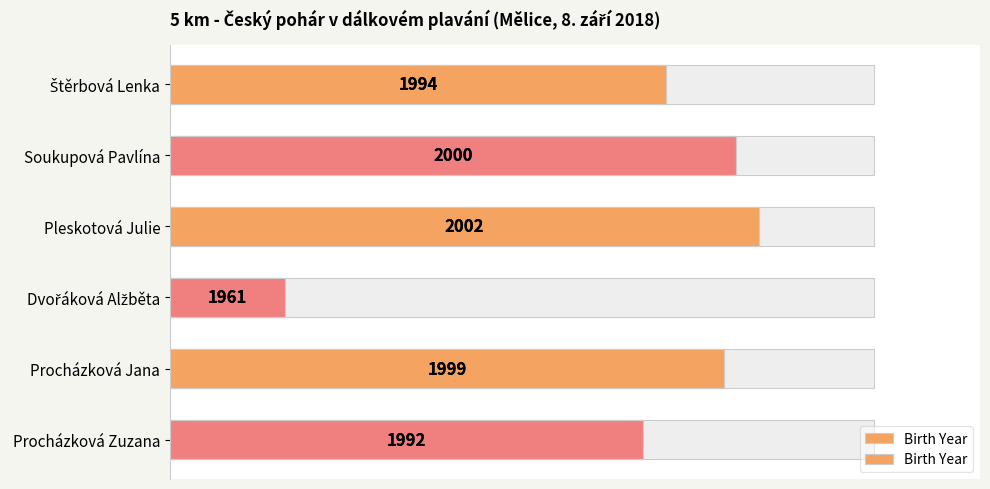

What is the sum of all values?

396.7